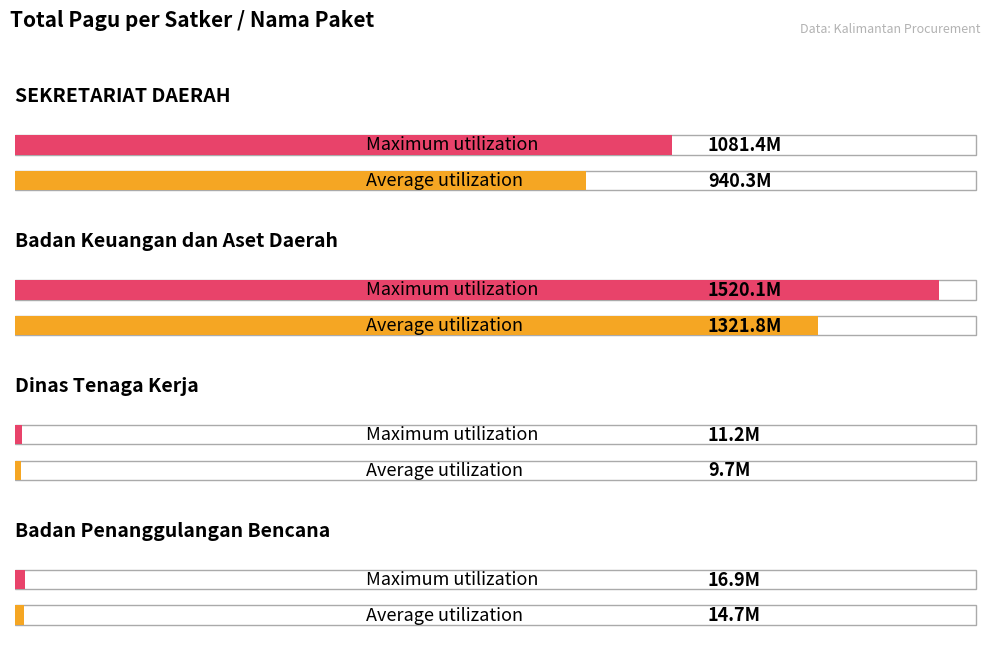

How many distinct data groups are displayed?

2